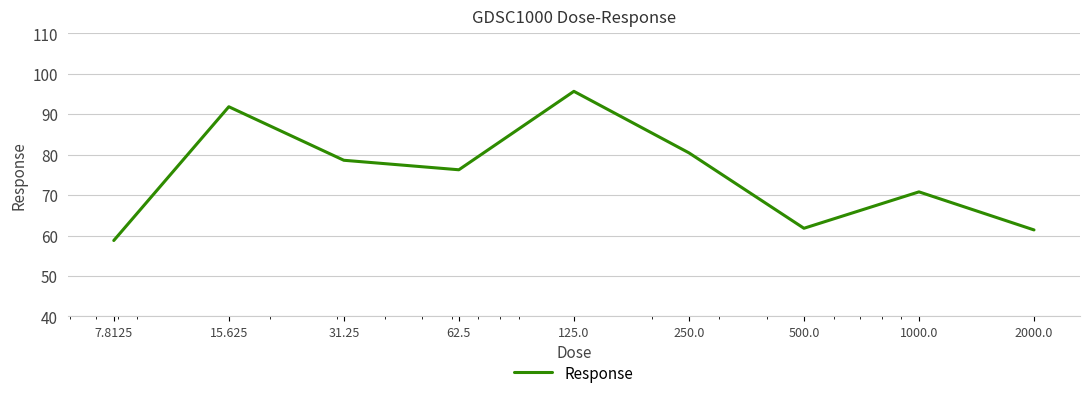

What is the average value?

75.1